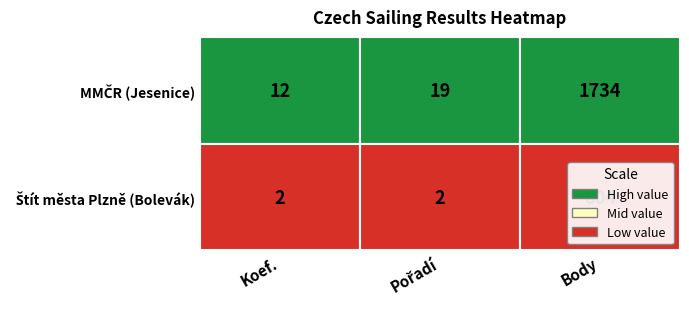

Which series has the largest total across all categories?

MMČR